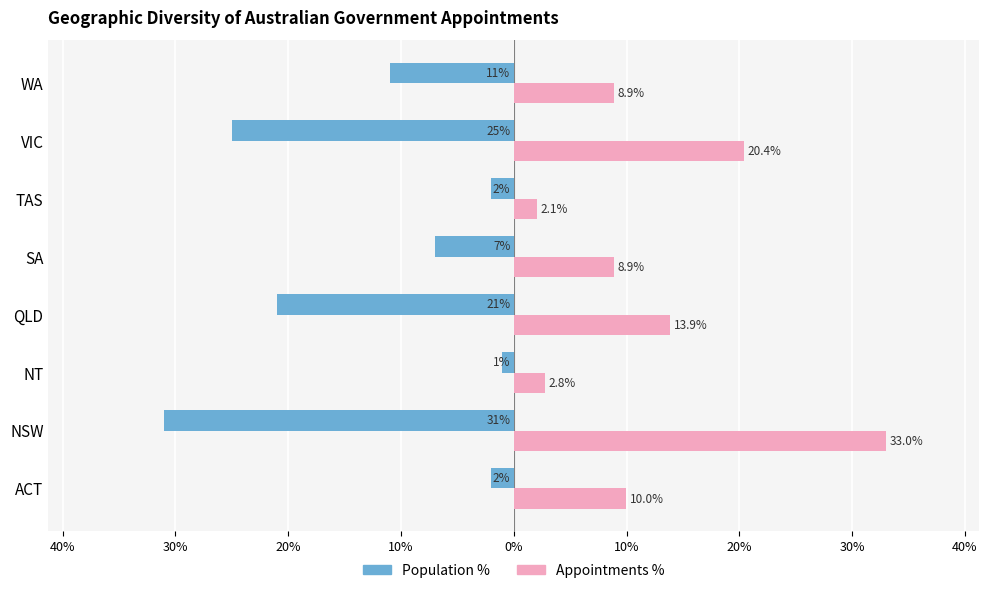

What are all the series names shown in the legend?

Population %, Appointments %